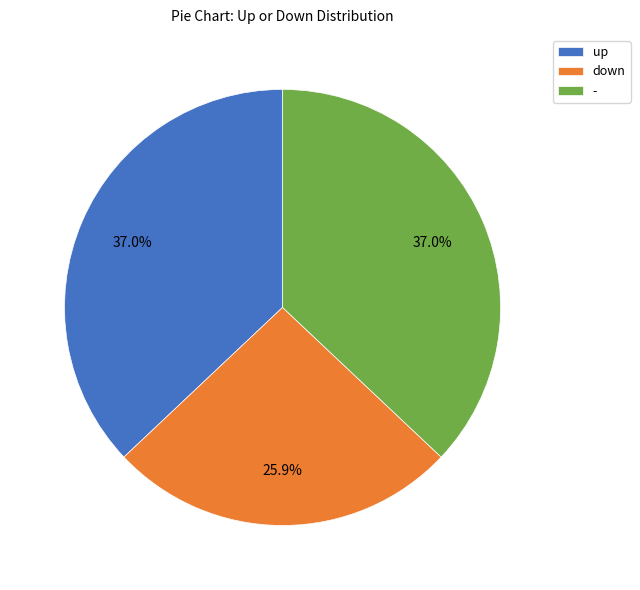

What is the smallest slice in the pie chart?

down